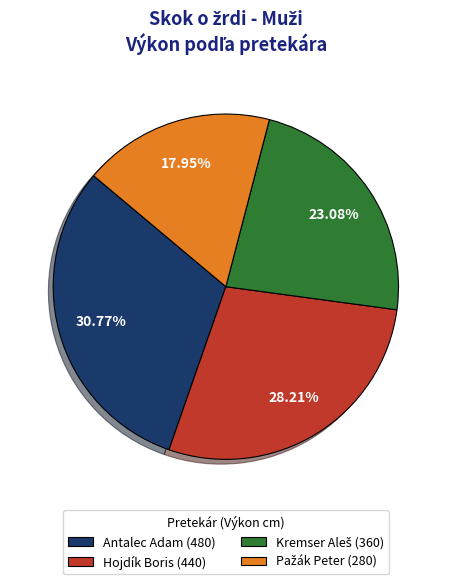

Count the number of slices in the pie.

4